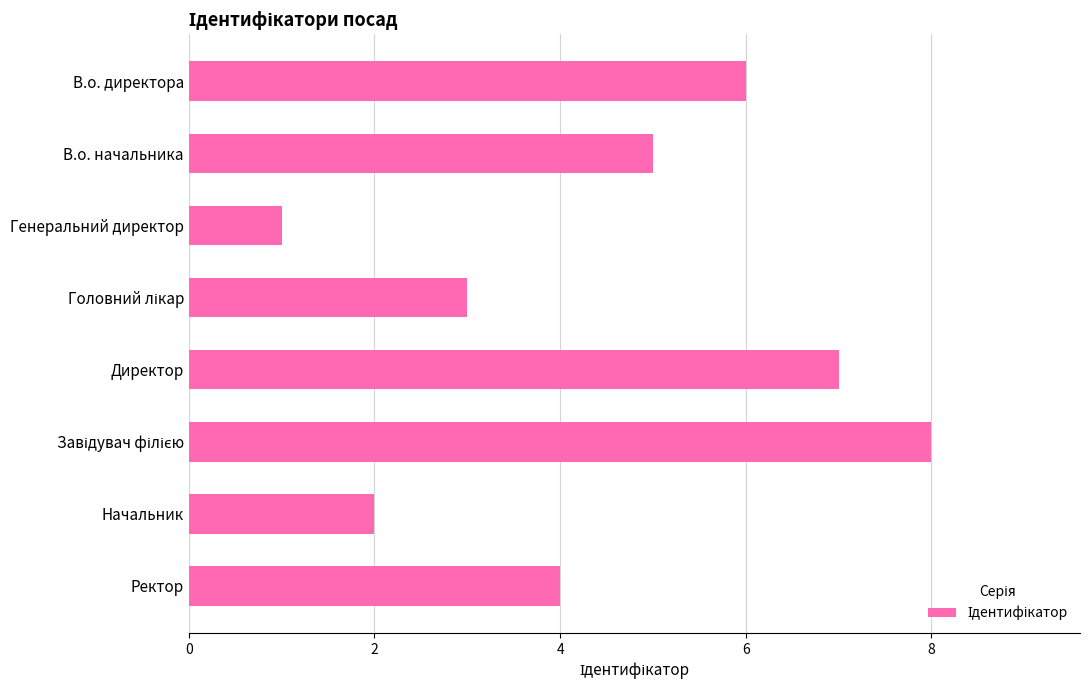

Reading top to bottom, list all the values displayed in this chart.

6	5	1	3	7	8	2	4